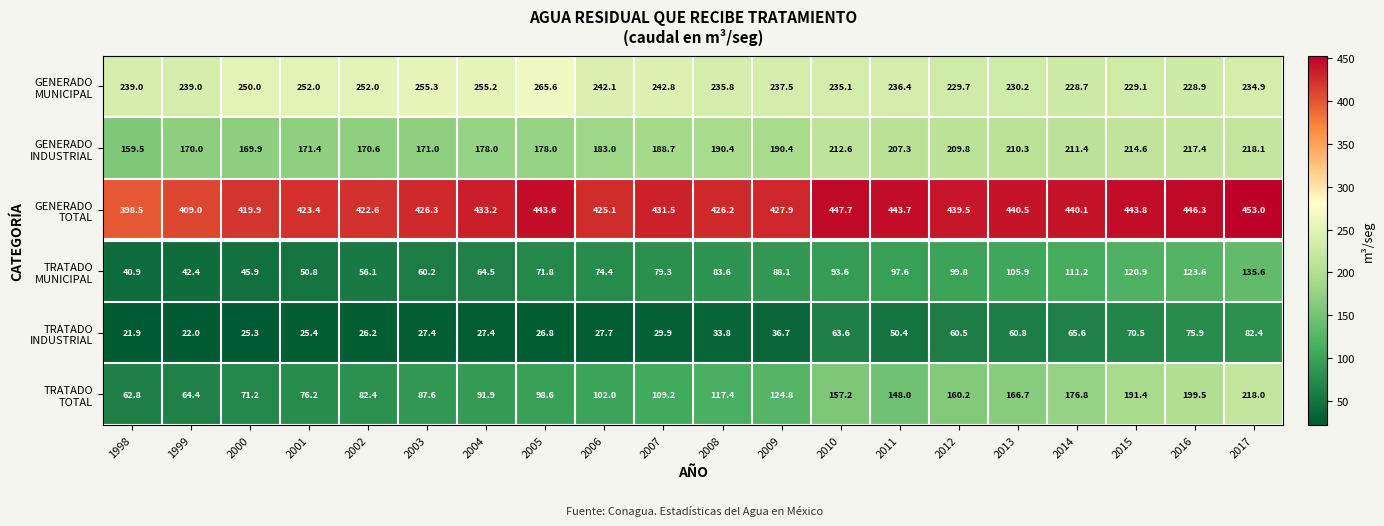

What is the difference between the highest and lowest values at 2002?

396.4